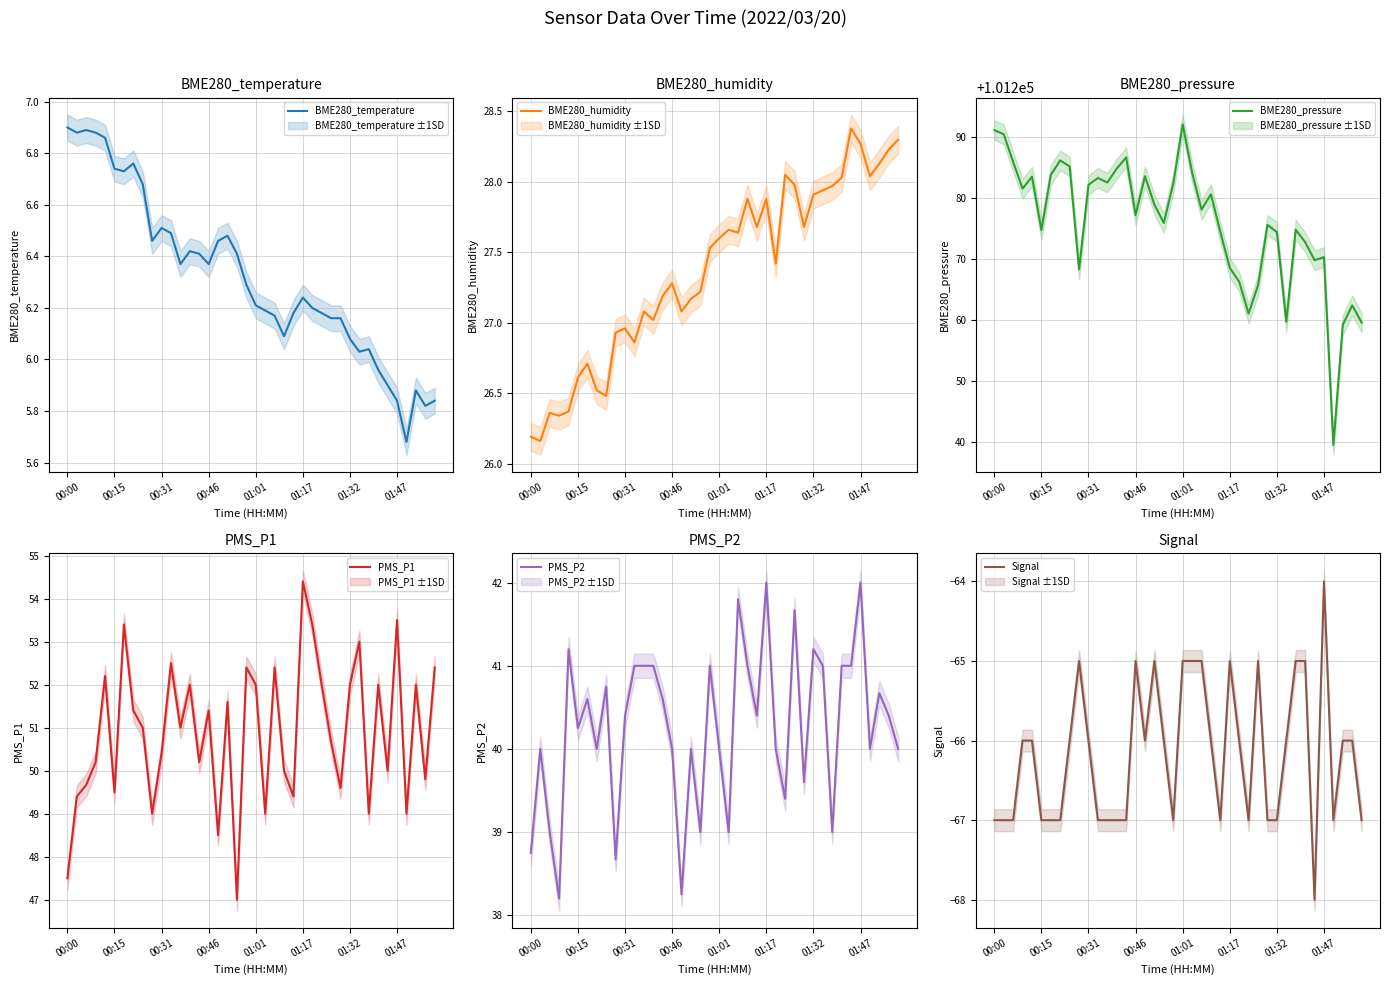

True or false: BME280_pressure has more than 1 points higher than both neighbors.

True